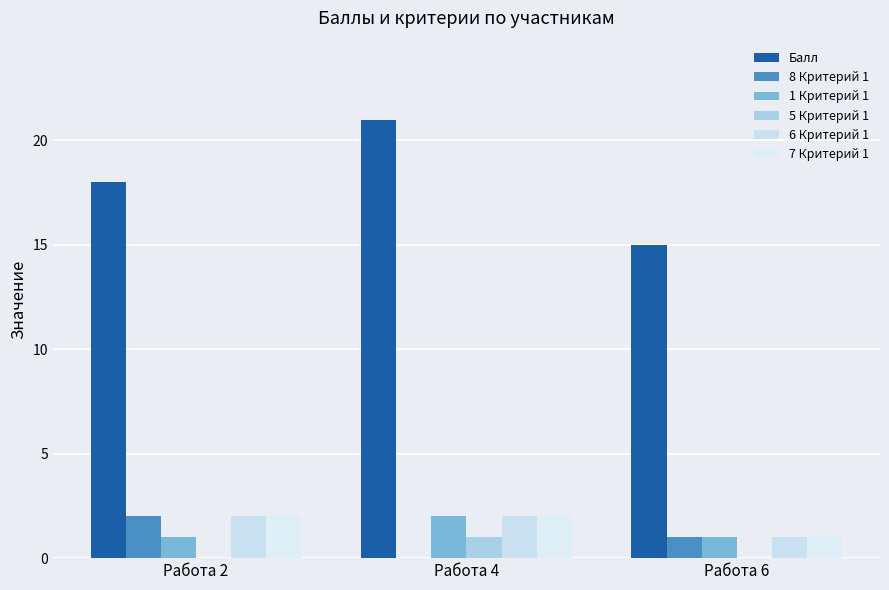

What is the sum of the 7 Критерий 1 values at Работа 6 and Работа 2?

3